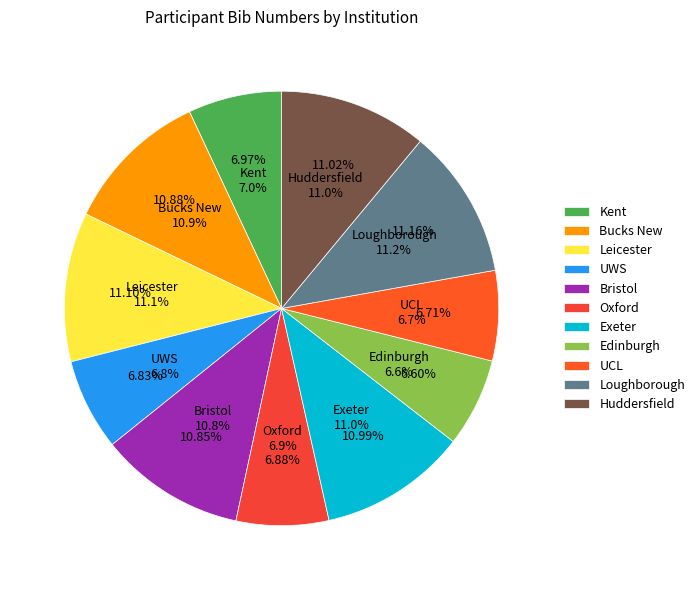

How many slices are in this pie chart?

11